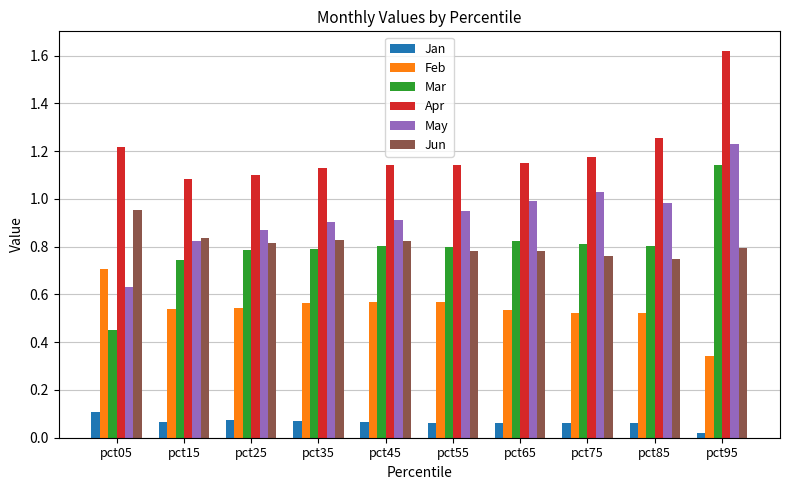

What are all the series names shown in the legend?

Jan, Feb, Mar, Apr, May, Jun